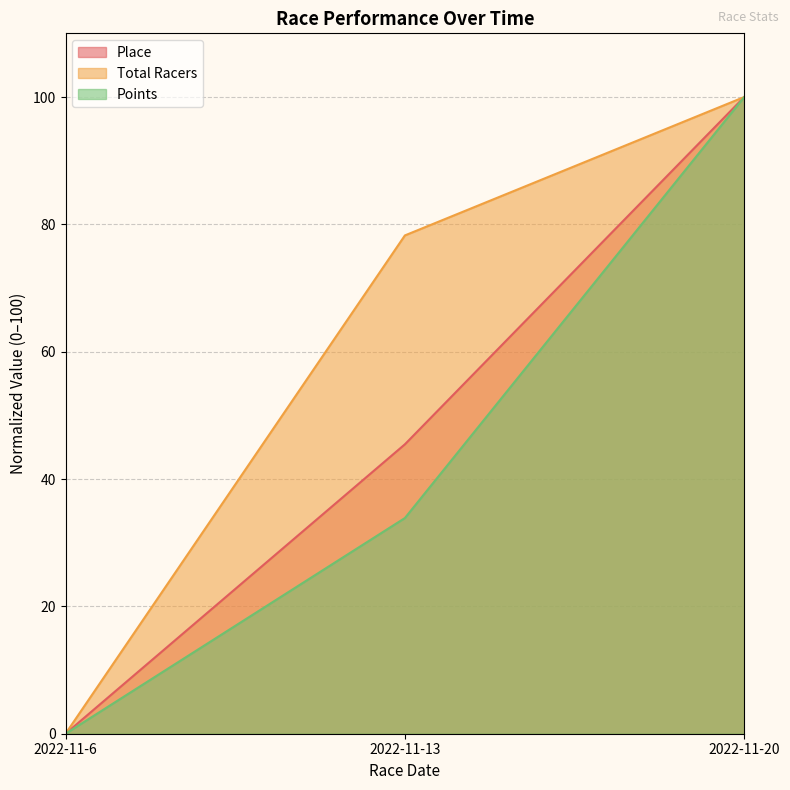

Count the number of data series in this chart.

3